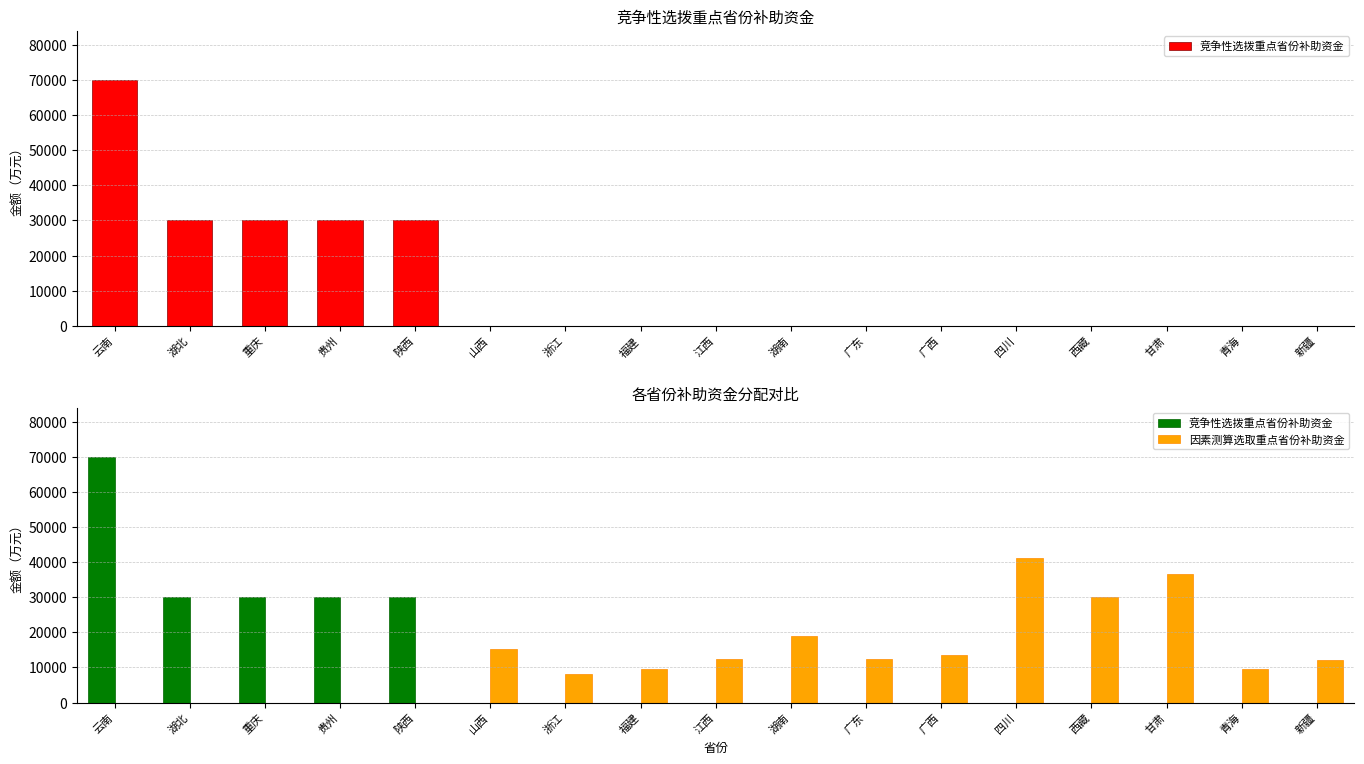

Which label corresponds to the largest value in the chart?

云南